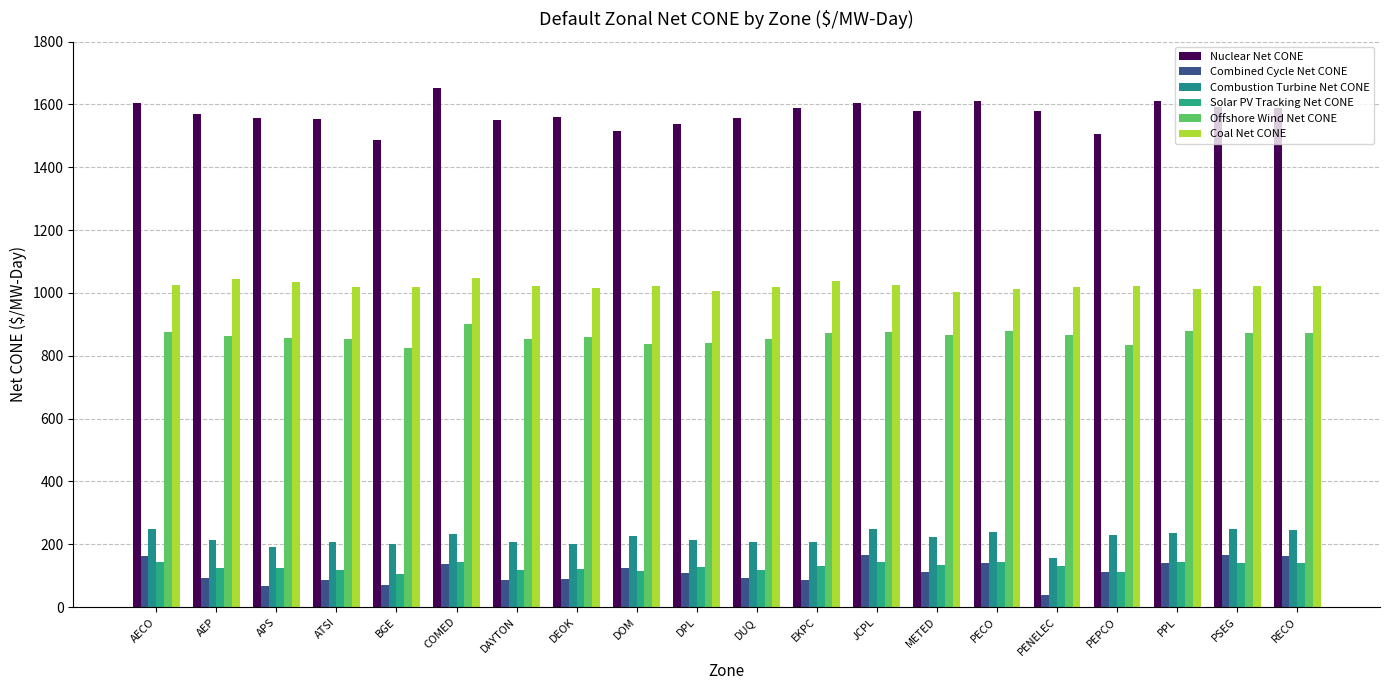

Rank the series by their maximum value, from lowest to highest.

Solar PV Tracking Net CONE, Combined Cycle Net CONE, Combustion Turbine Net CONE, Offshore Wind Net CONE, Coal Net CONE, Nuclear Net CONE